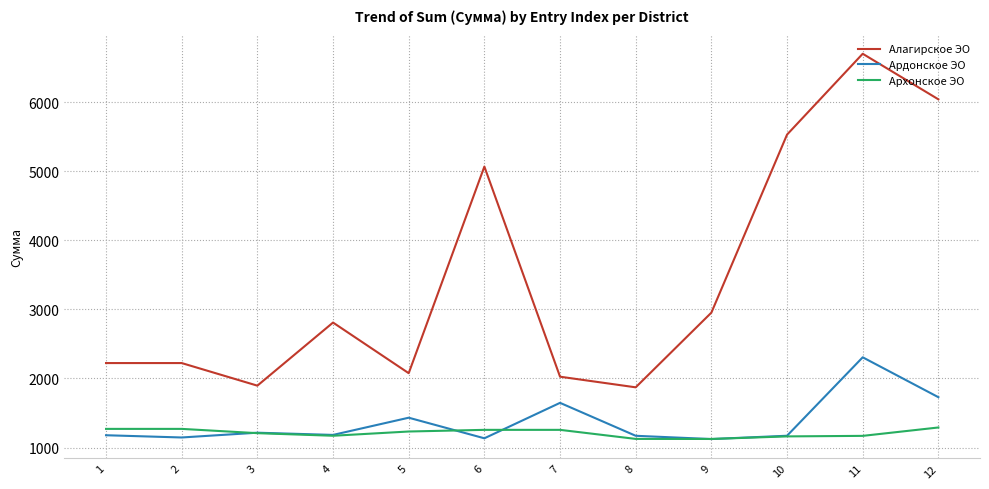

How many lines are shown in the chart?

3